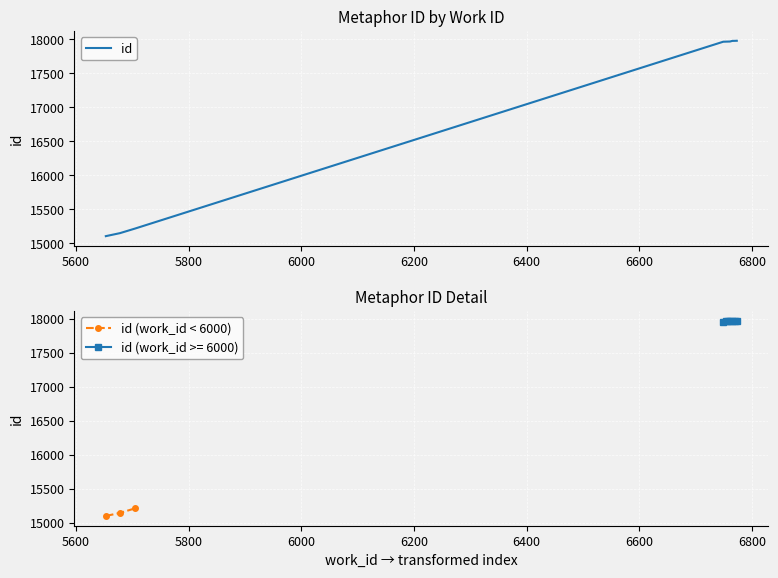

True or false: the data shows 17978 at 6749.

True